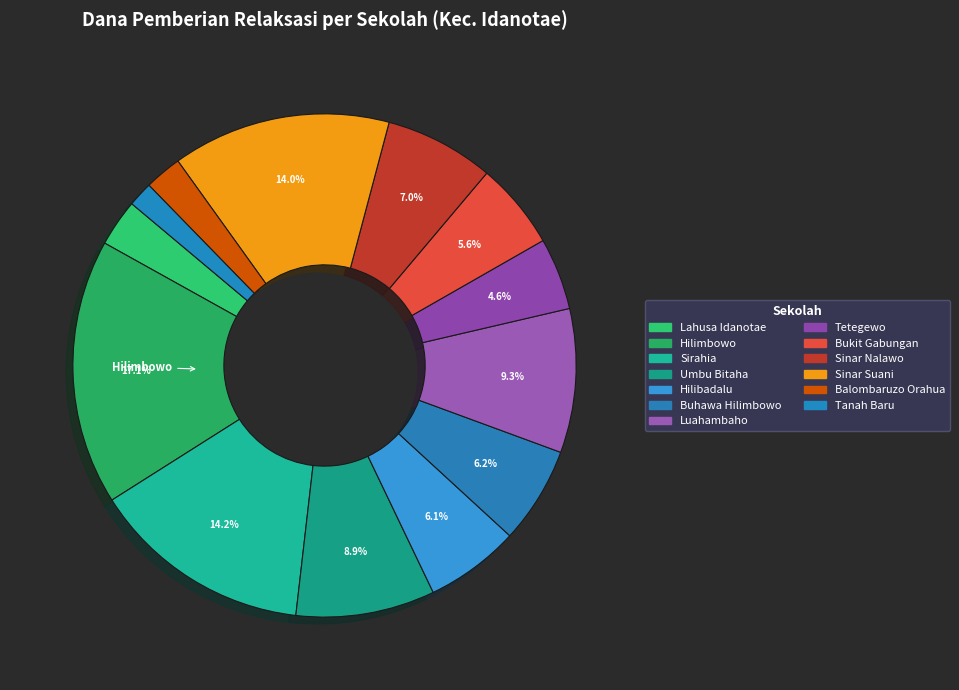

Count the number of slices in the pie.

13